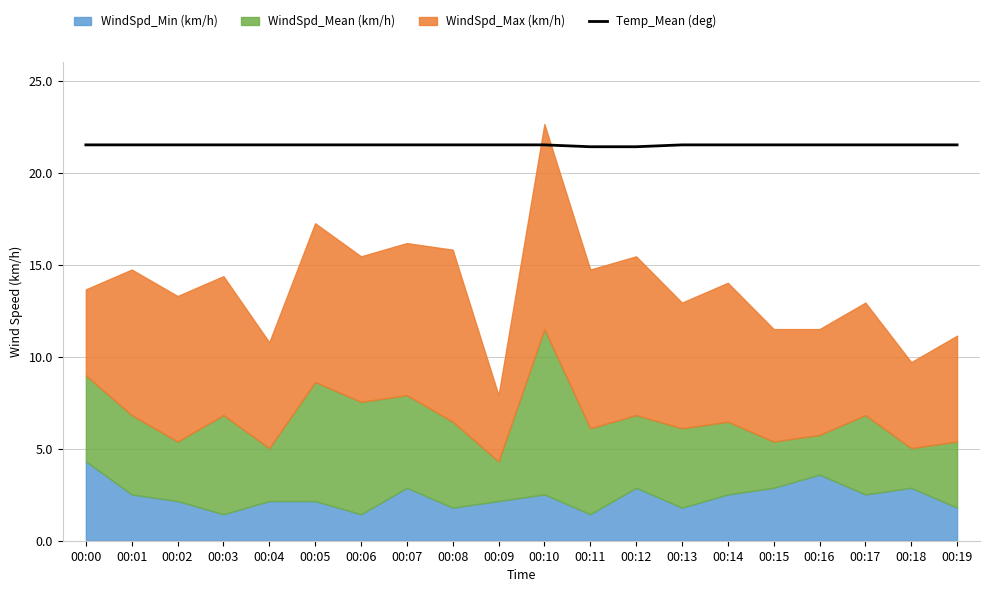

The Temp_Mean (deg) series shows 29.1 at 00:02. True or false?

False